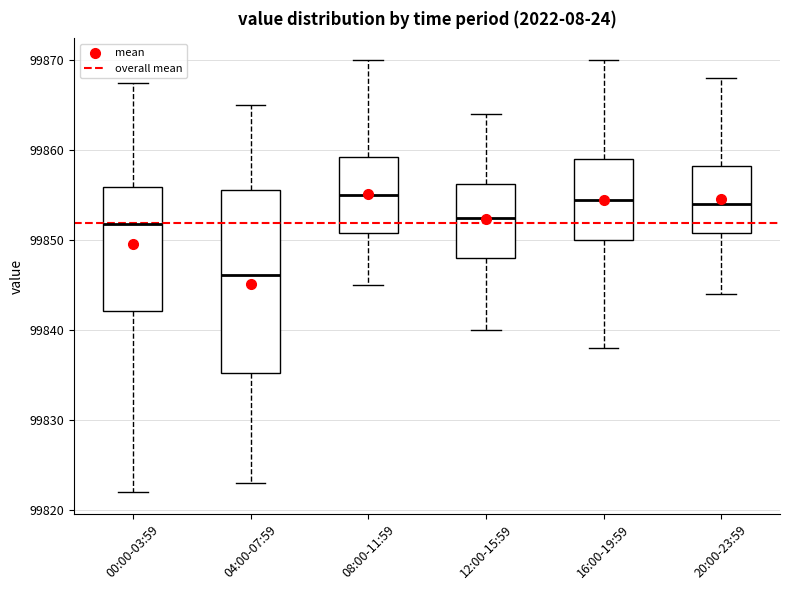

Reading left to right, read every box against the y-axis: the position of its median line, the range the box covers, and the ends of its whiskers. The values are not printed on the chart, so give them approximately, as read against the axis.

00:00-03:59: median 99852, box 99842 to 99856, whiskers 99822 to 99867
04:00-07:59: median 99846, box 99835 to 99856, whiskers 99823 to 99865
08:00-11:59: median 99855, box 99851 to 99859, whiskers 99845 to 99870
12:00-15:59: median 99853, box 99848 to 99856, whiskers 99840 to 99864
16:00-19:59: median 99855, box 99850 to 99859, whiskers 99838 to 99870
20:00-23:59: median 99854, box 99851 to 99858, whiskers 99844 to 99868